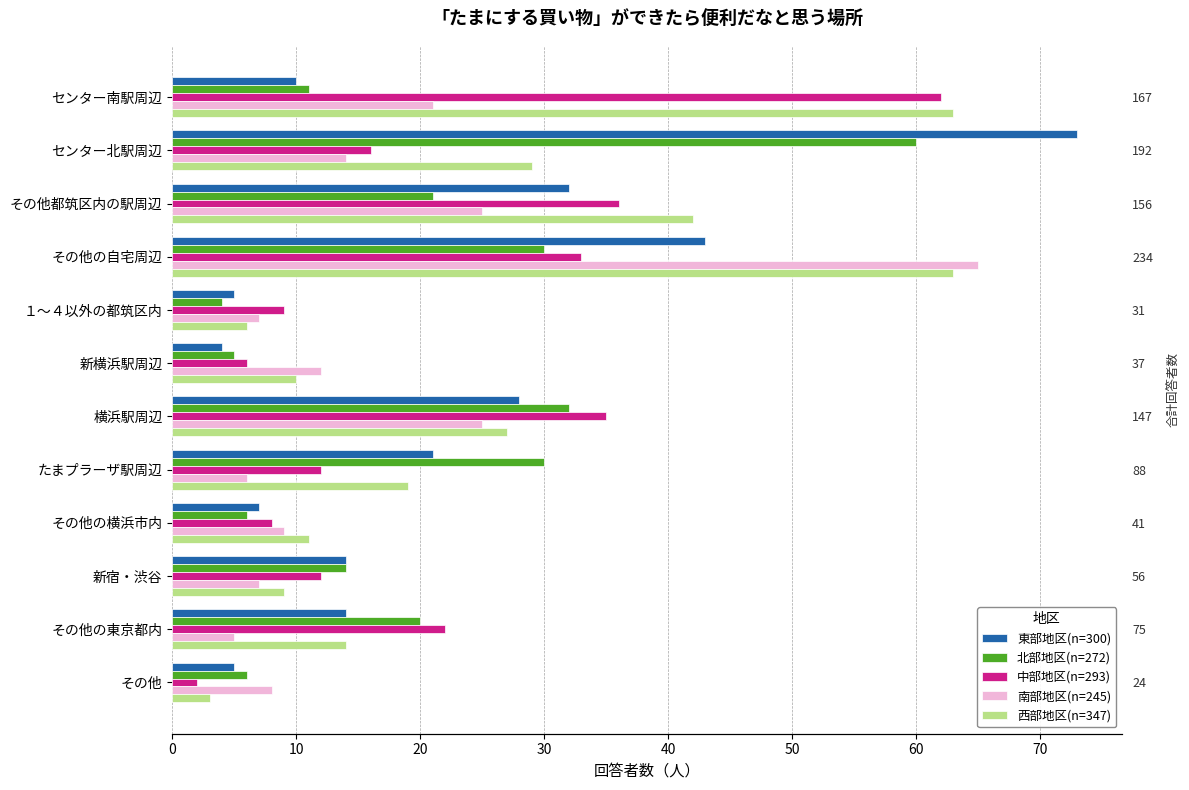

Count the number of categories in the chart.

12